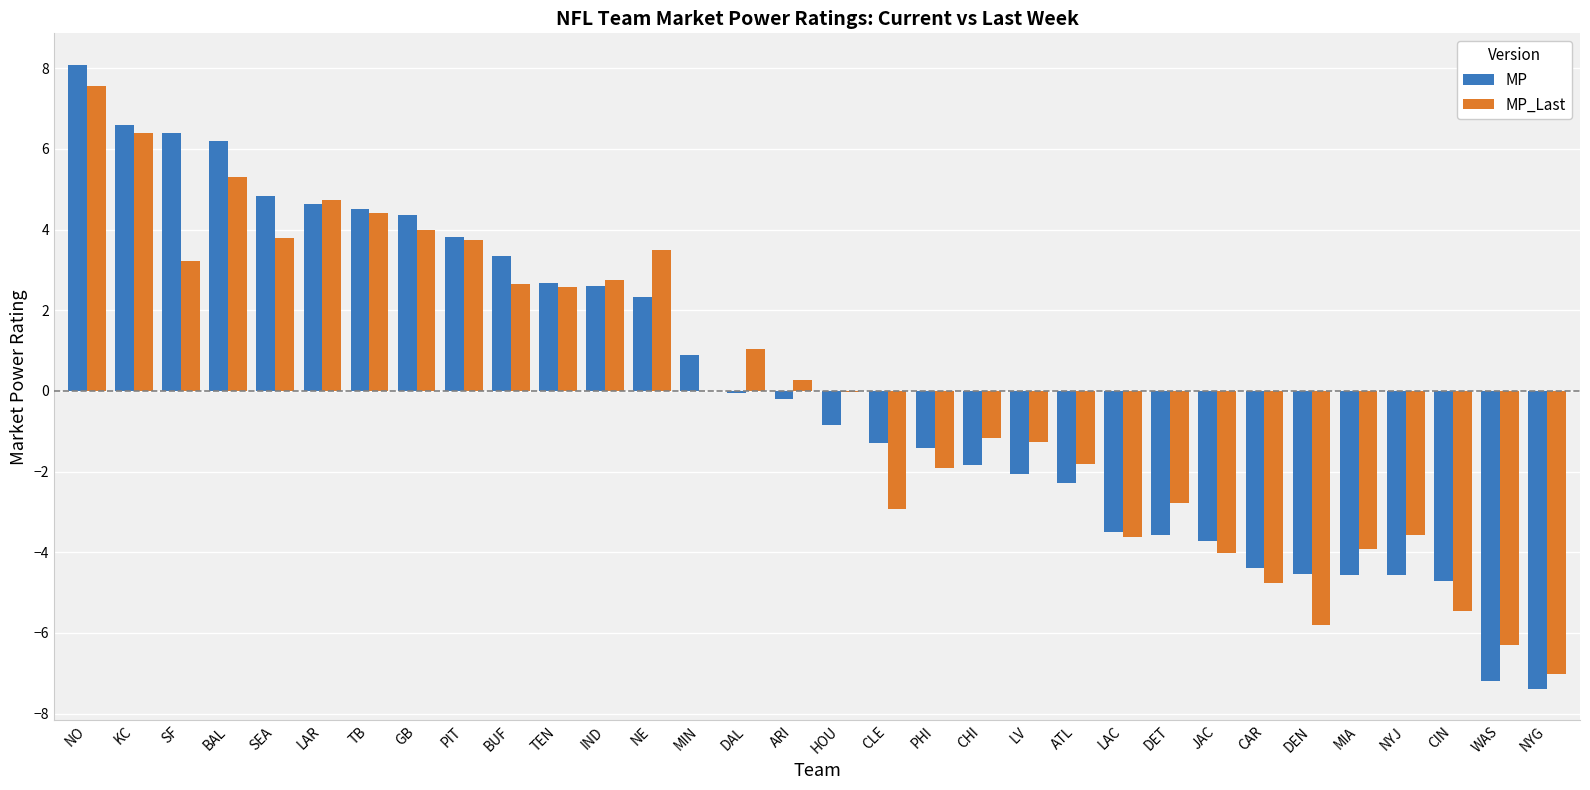

Which series changed the most between TB and CAR?

MP_Last